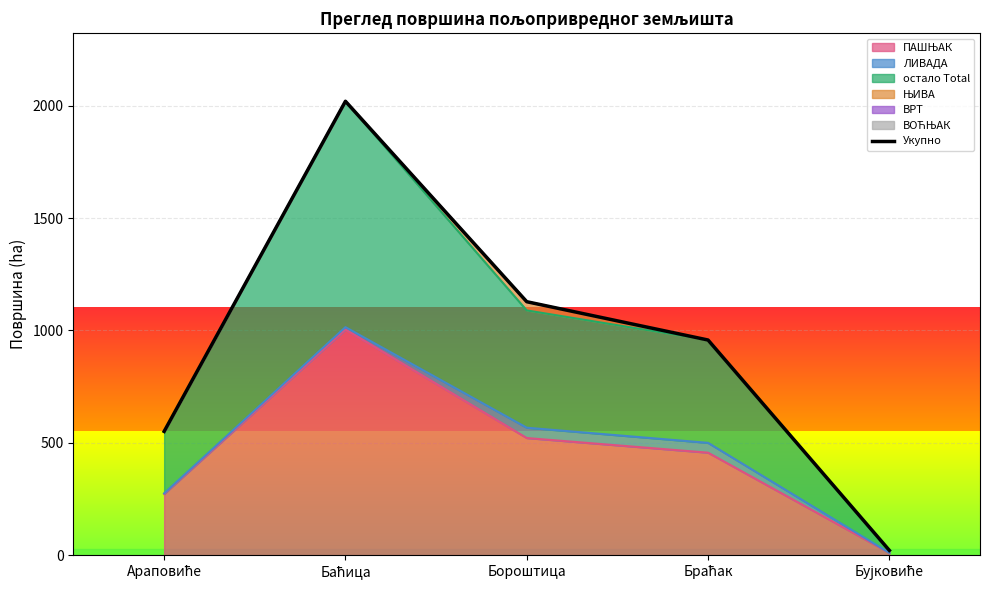

Reading left to right, list all the values displayed in this chart.

Араповиће=550.9	Баћица=2019.3	Бороштица=1127.8	Браћак=957.4	Бујковиће=21.7